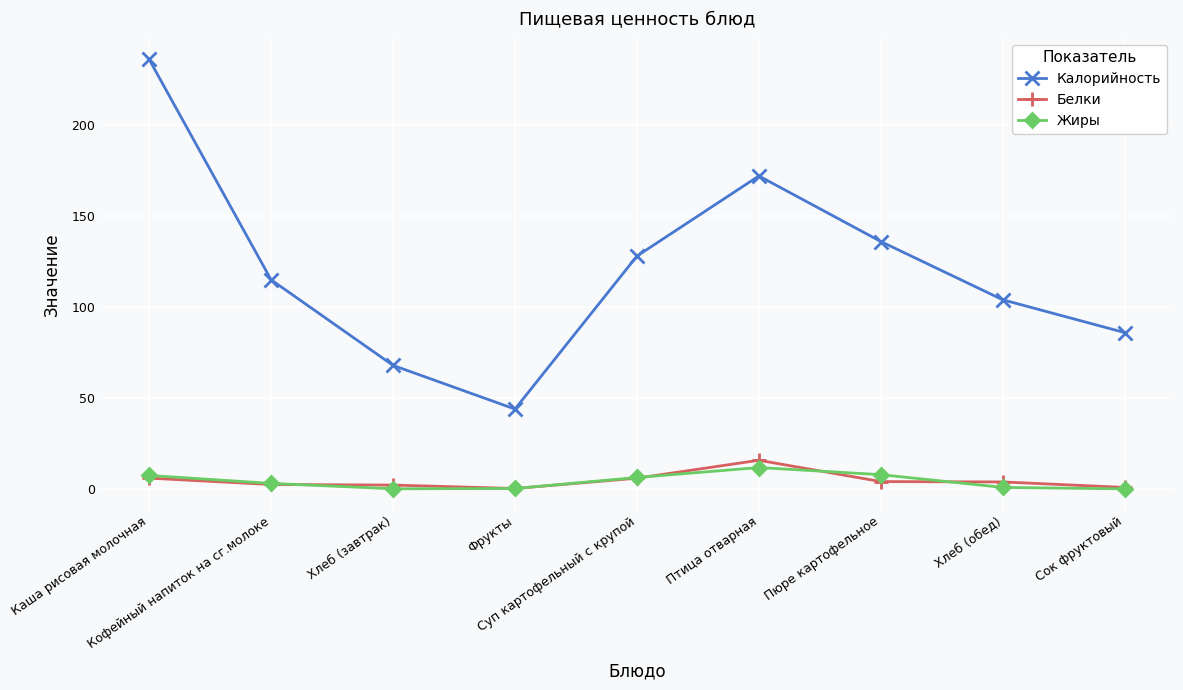

True or false: Жиры and Калорийность intersect in this chart.

False